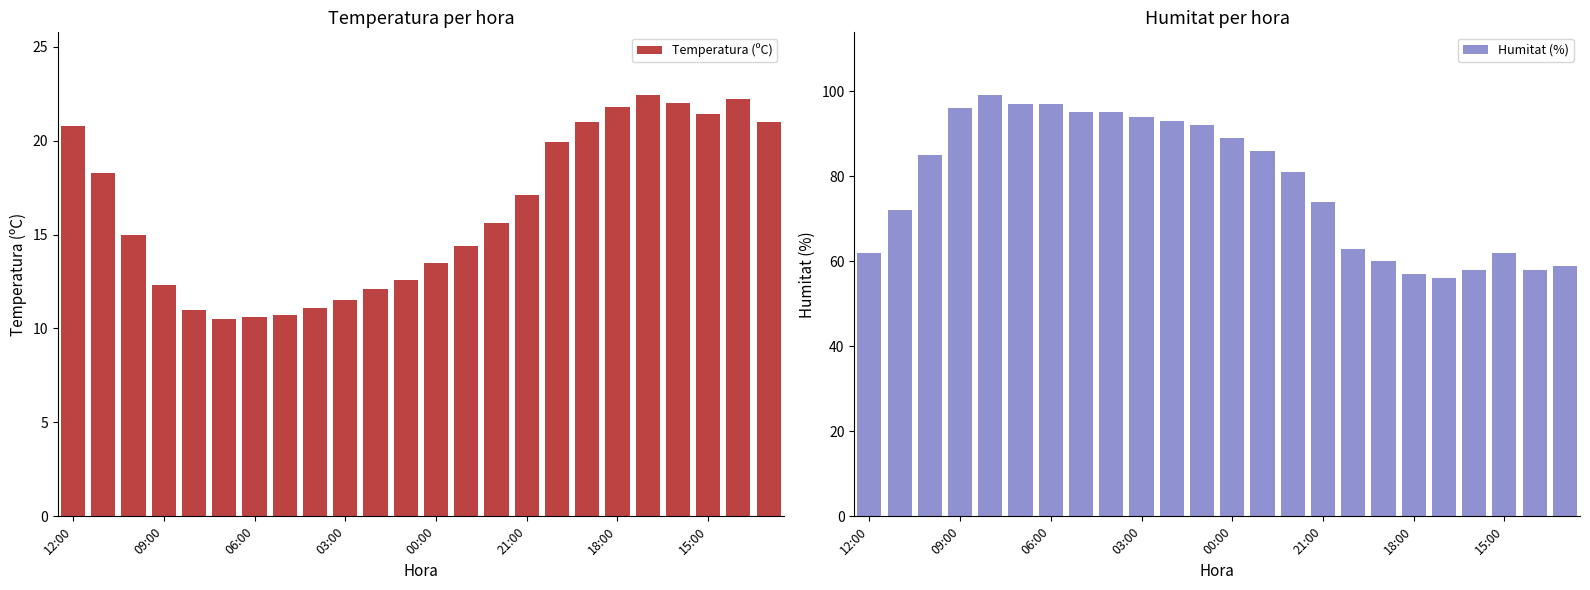

The value of Temperatura (ºC) at 03:00 is 11.5. True or false?

True